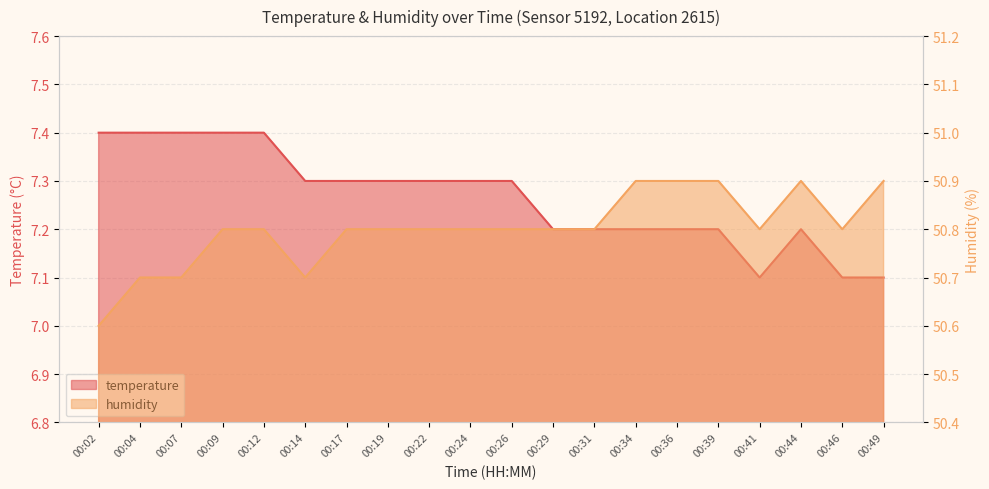

Which series has the largest range (max minus min)?

temperature